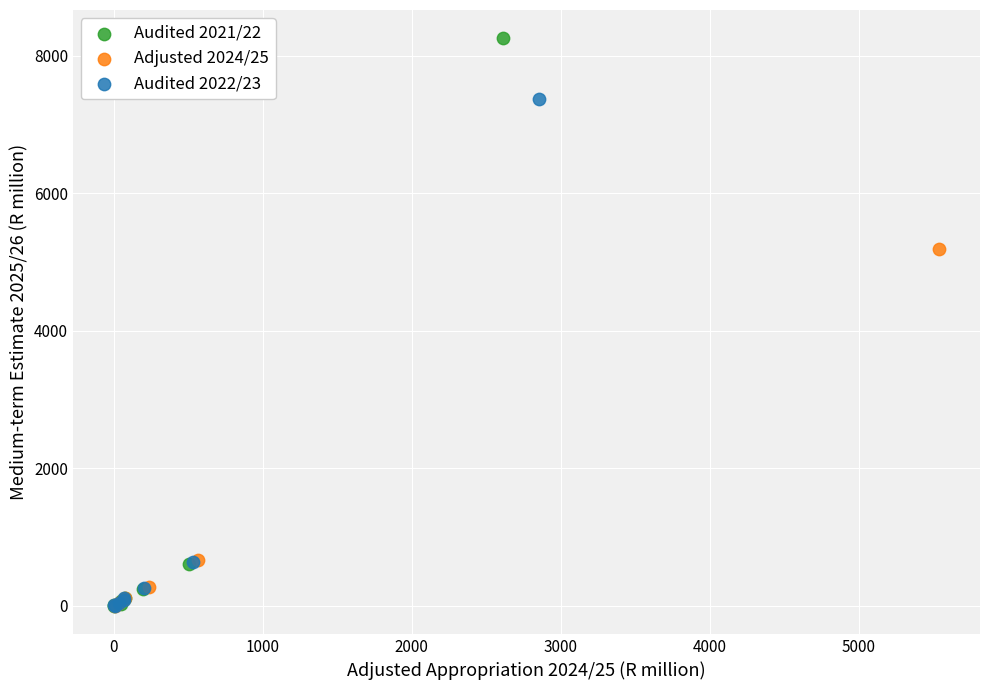

Which series has the largest Y range (max minus min)?

Audited 2021/22